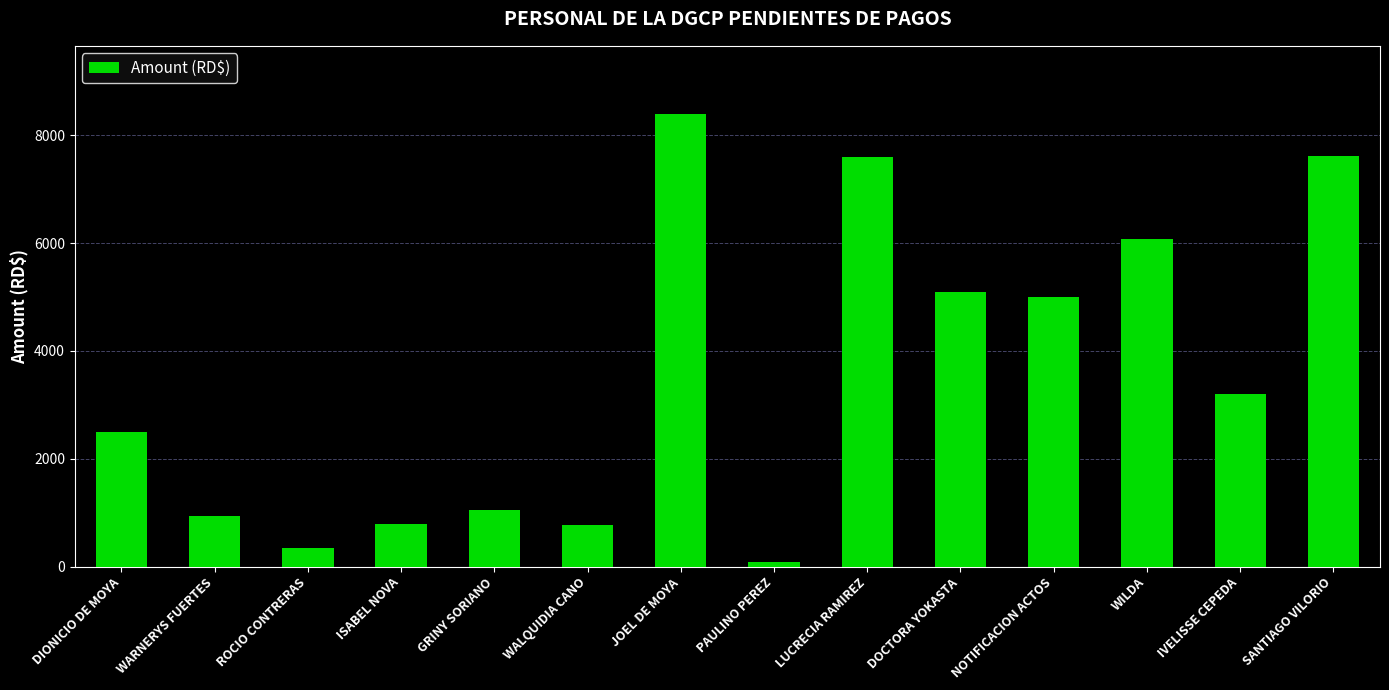

What is the label of the 5th bar from the left?

GRINY SORIANO